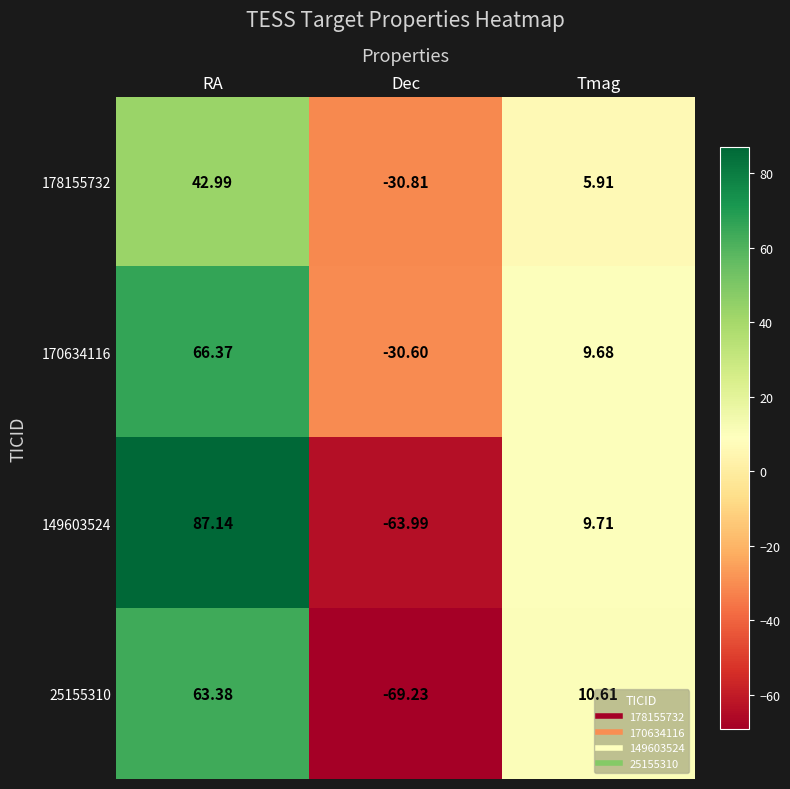

Is the value of 149603524 at RA greater than the value of 25155310 at Dec?

Yes